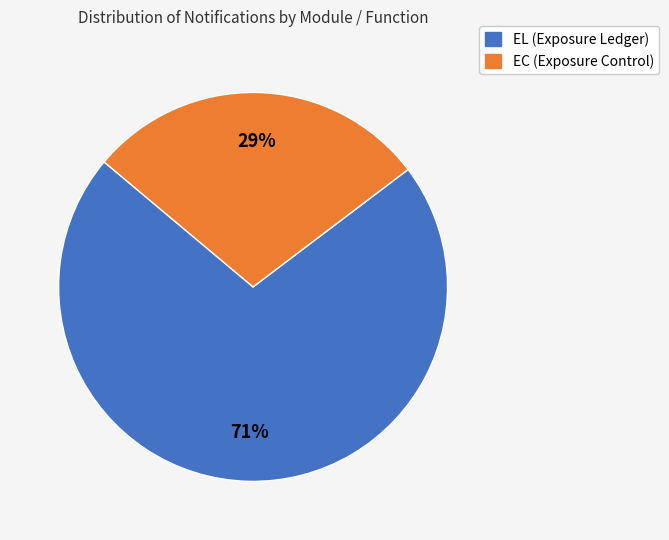

To the nearest percent, what percentage of the pie is EC?

29%